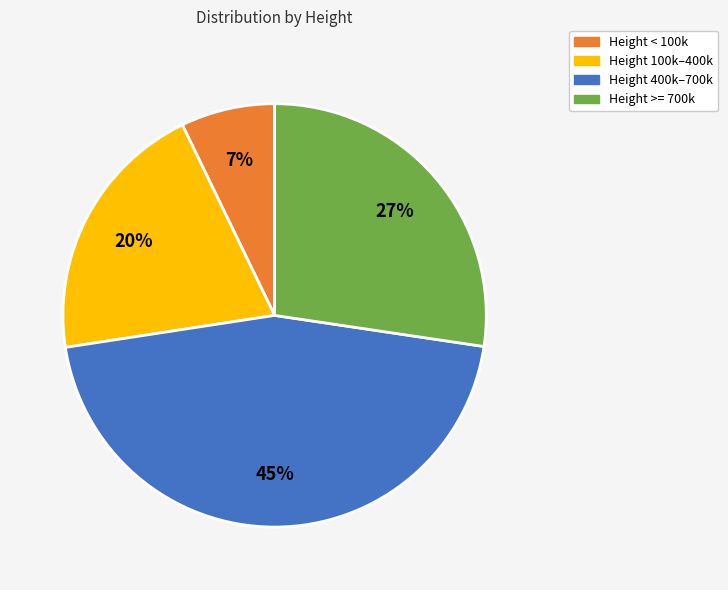

To the nearest percent, what is the average slice percentage?

25%